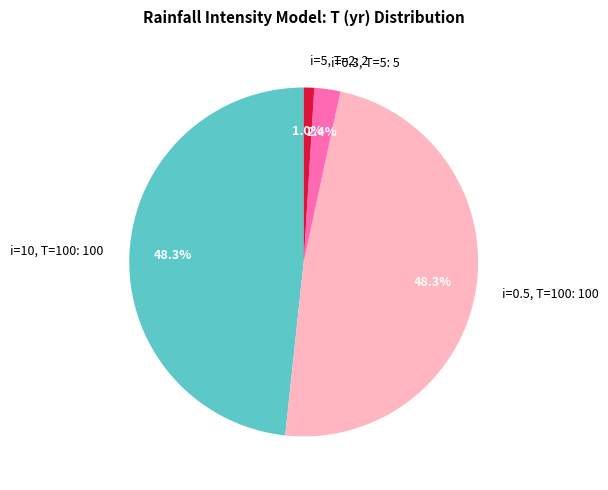

Is there a majority slice in this chart?

No